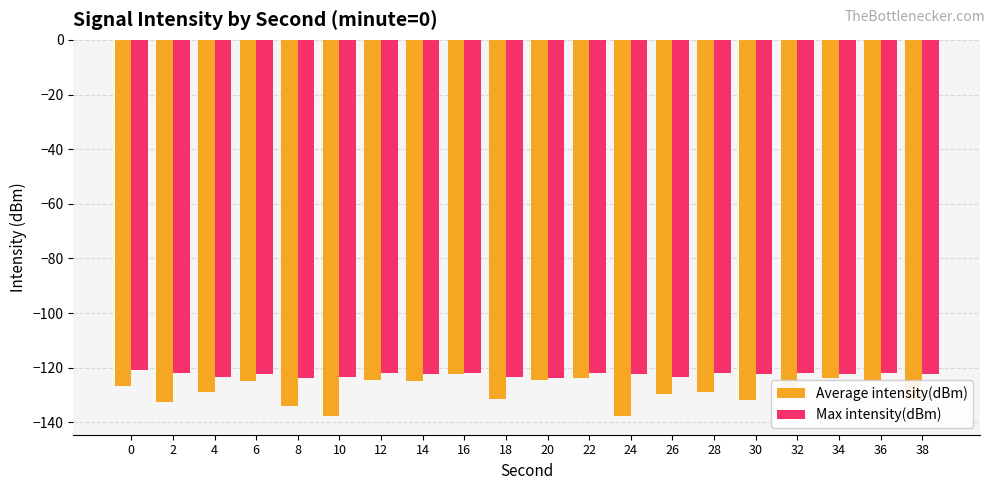

The Max intensity(dBm) series shows -176.7 at 8. True or false?

False